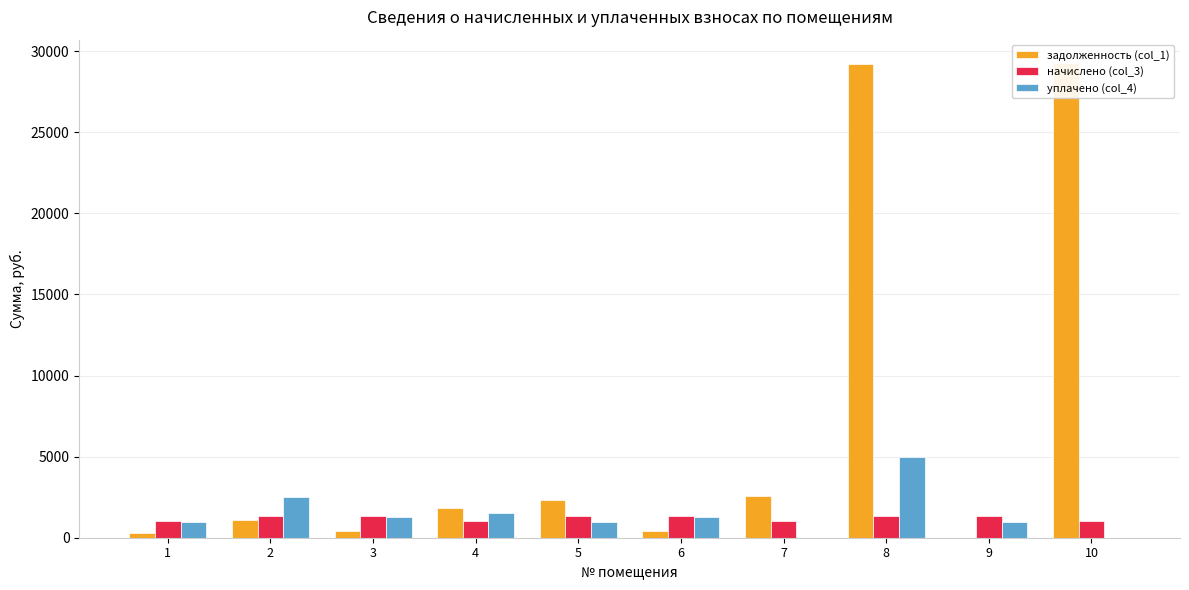

How many groups of bars are there?

10